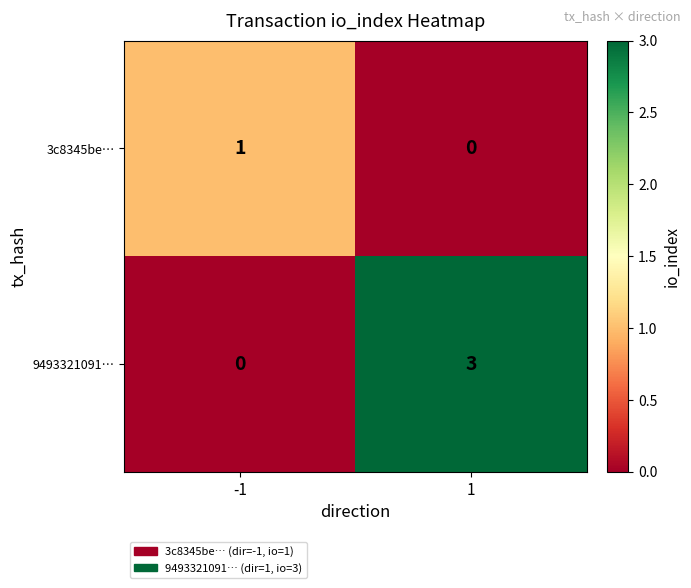

Which series changed the most between -1 and 1?

9493321091…